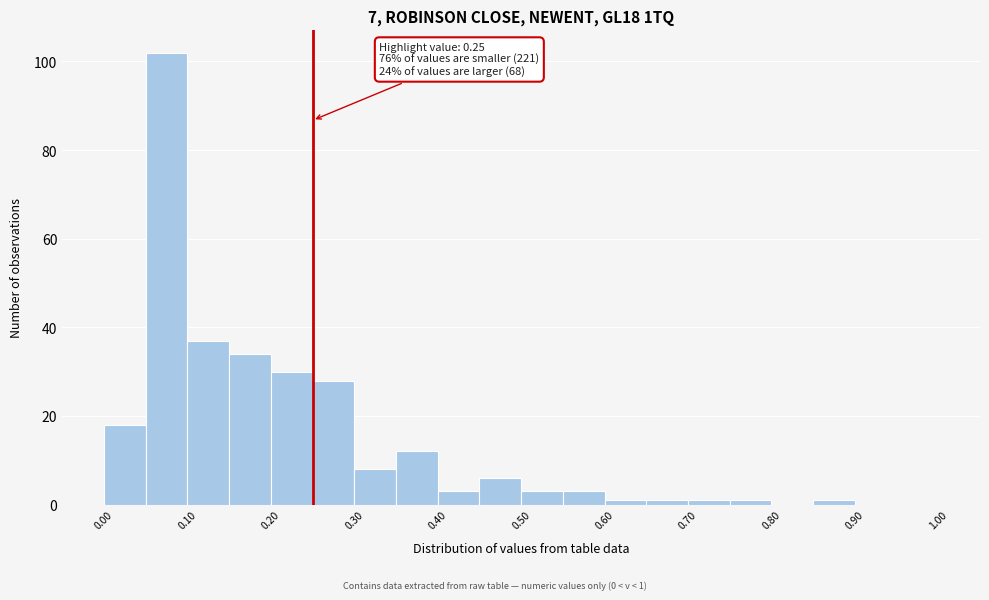

Over which range of the x-axis is the bar tallest?

0.05 to 0.10